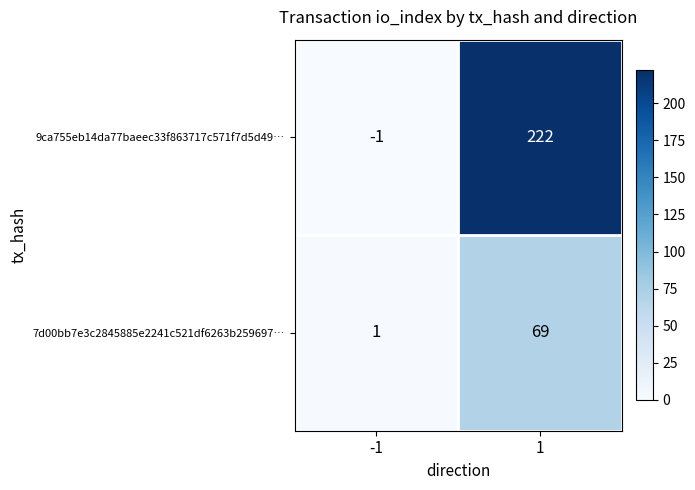

Reading right to left, extract all data points from this chart.

9ca755eb14da77baeec33f863717c571f7d5d49…: 222	-1
7d00bb7e3c2845885e2241c521df6263b259697…: 69	1